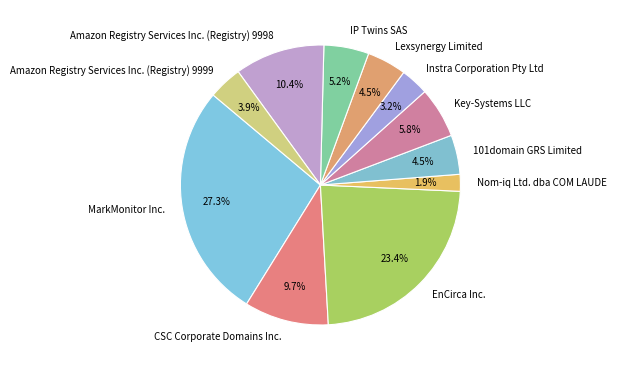

Which category has the biggest portion of the pie?

MarkMonitor Inc.